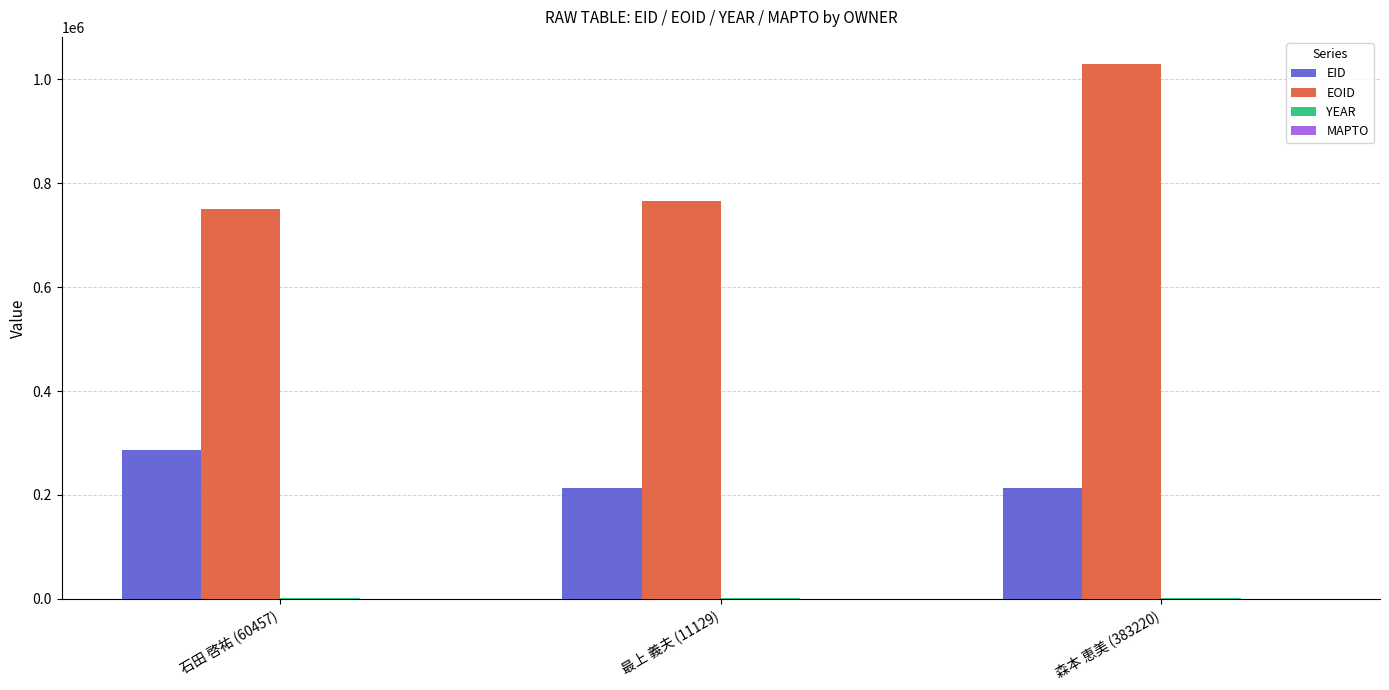

How many distinct data groups are displayed?

3